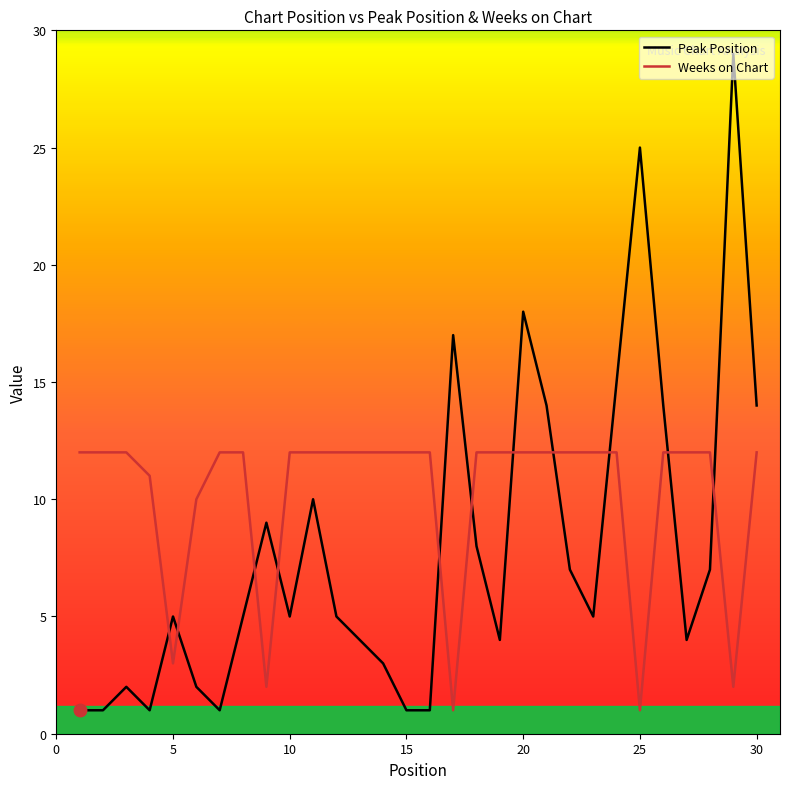

What is the highest value of the Weeks on Chart series?

12